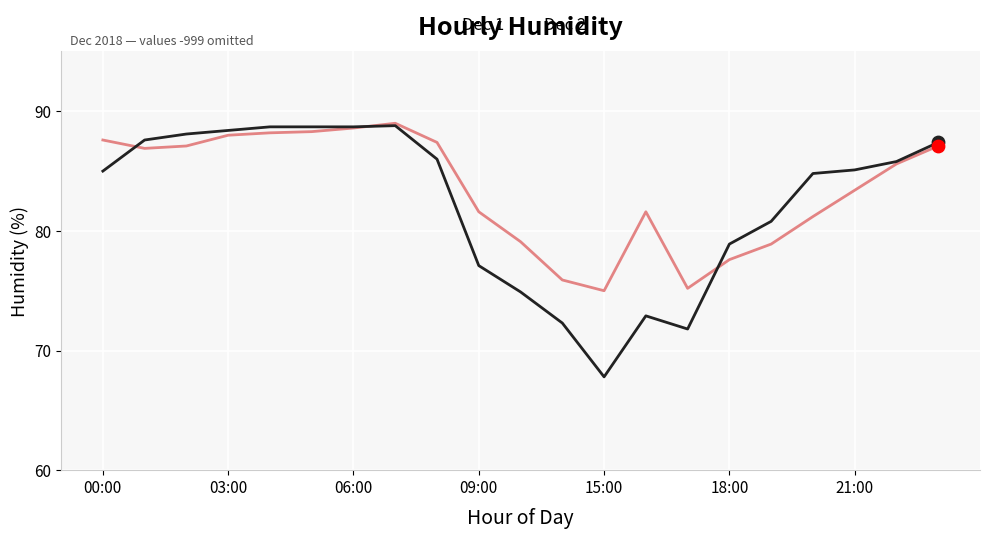

Which series has the widest spread of values?

Dec 1